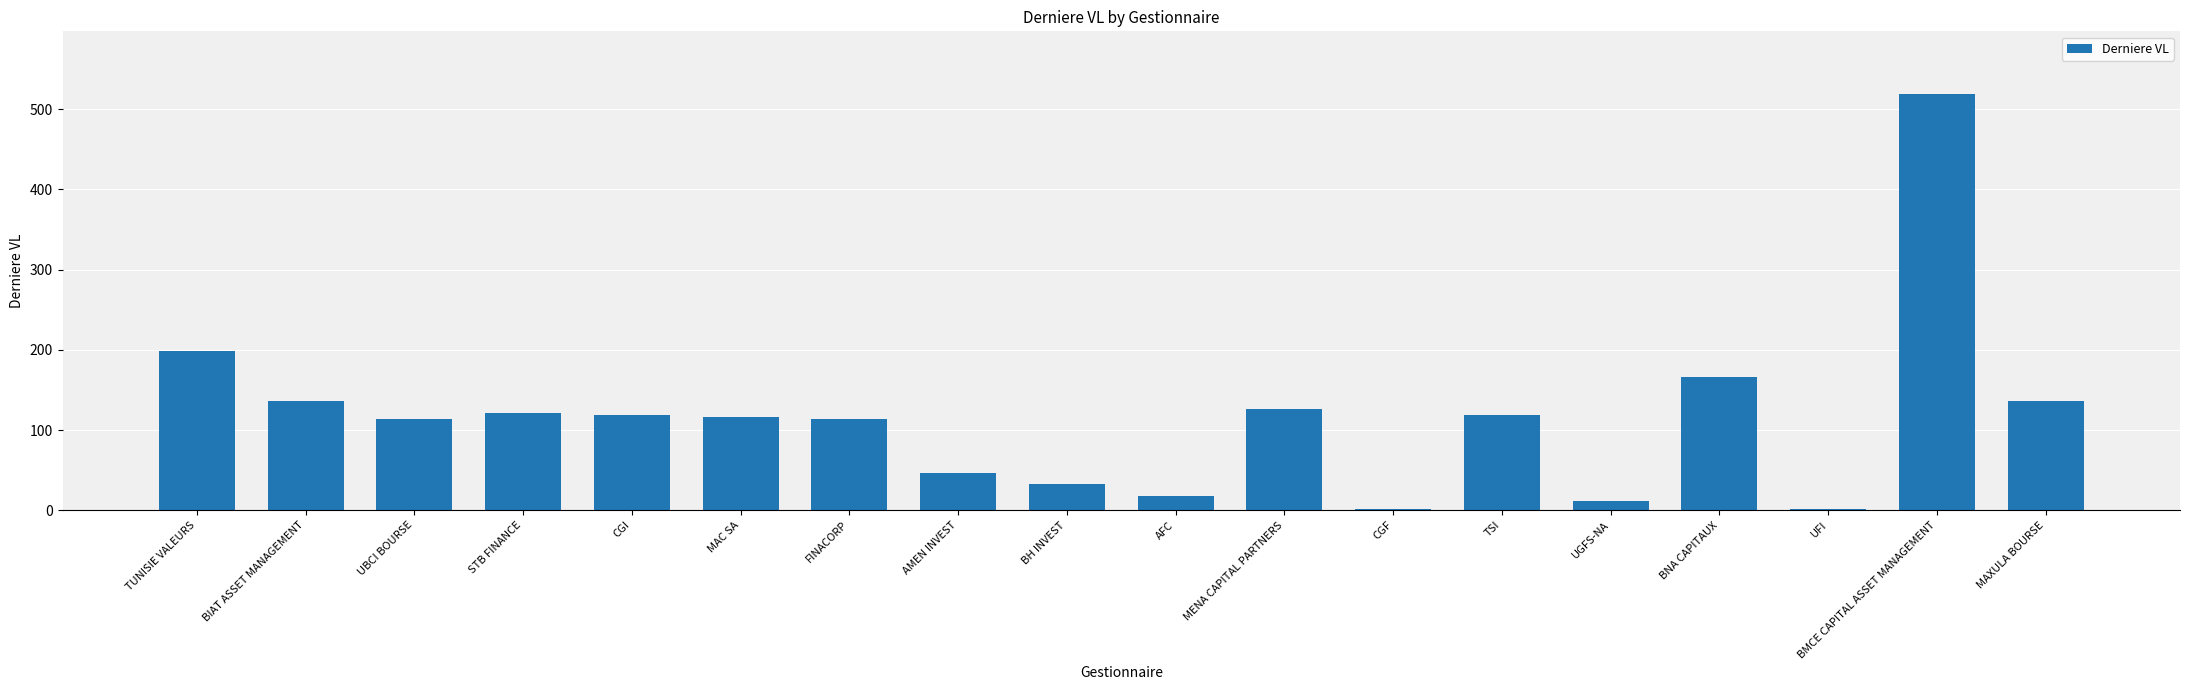

Is it true that the value at CGF is 1.2?

True